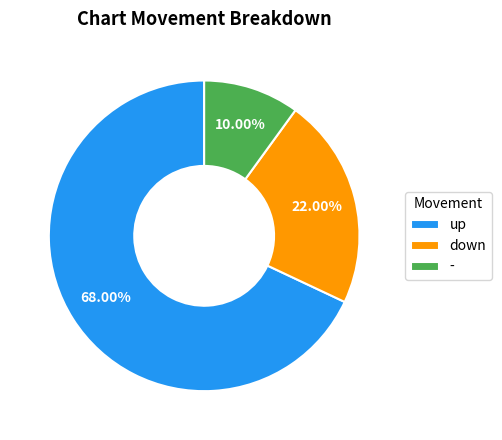

Which has a higher value, up or down?

up